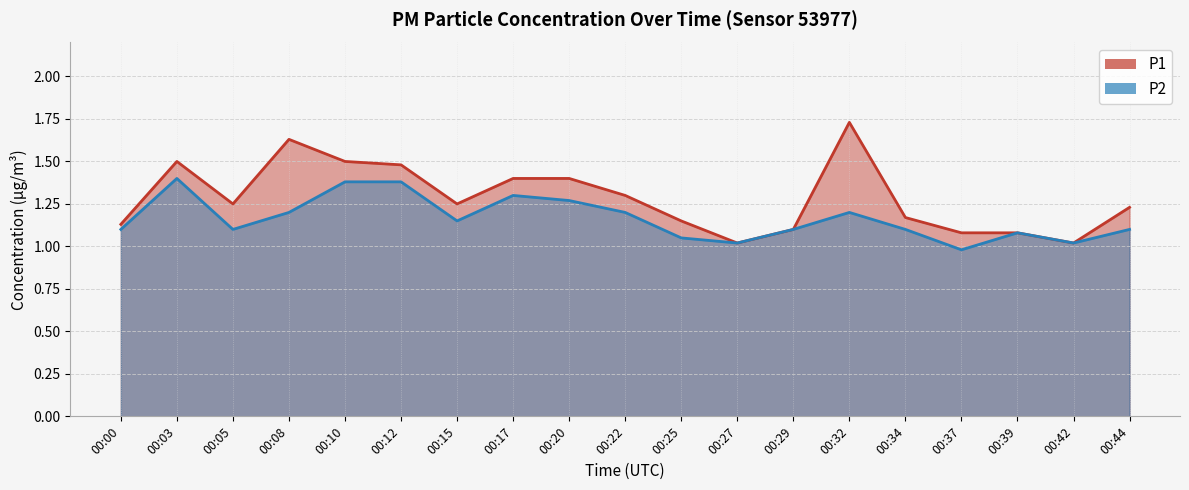

Reading left to right, transcribe all the data shown in this chart.

P1: 00:00=1.1	00:03=1.5	00:05=1.2	00:08=1.6	00:10=1.5	00:12=1.5	00:15=1.2	00:17=1.4	00:20=1.4	00:22=1.3	00:25=1.1	00:27=1.0	00:29=1.1	00:32=1.7	00:34=1.2	00:37=1.1	00:39=1.1	00:42=1.0	00:44=1.2
P2: 00:00=1.1	00:03=1.4	00:05=1.1	00:08=1.2	00:10=1.4	00:12=1.4	00:15=1.1	00:17=1.3	00:20=1.3	00:22=1.2	00:25=1.1	00:27=1.0	00:29=1.1	00:32=1.2	00:34=1.1	00:37=1.0	00:39=1.1	00:42=1.0	00:44=1.1